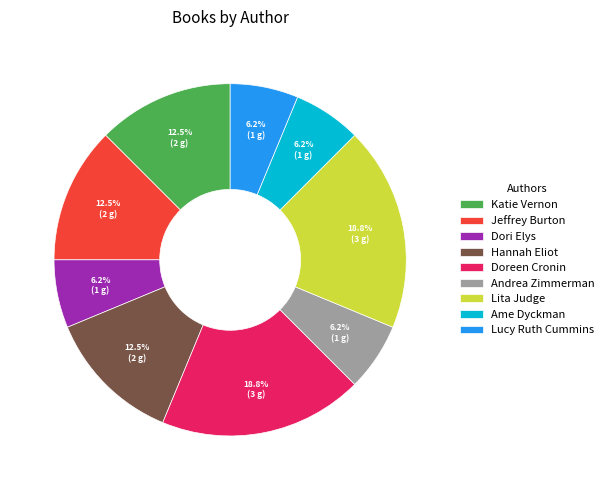

Which has a higher value, Doreen Cronin or Ame Dyckman?

Doreen Cronin